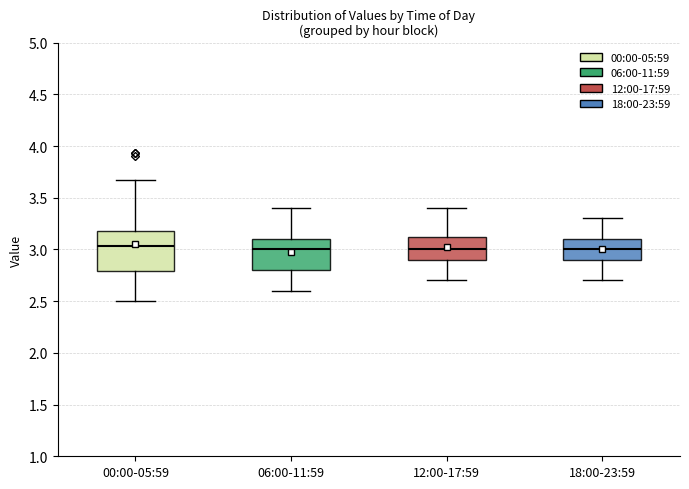

Reading left to right, transcribe this box plot: for each box, give where its median line is, the range the box spans, and where its two whiskers end, as read against the y-axis. The values are not printed on the chart, so give them approximately, as read against the axis.

00:00-05:59: median 3.05, box 2.80 to 3.20, whiskers 2.50 to 3.65
06:00-11:59: median 3.00, box 2.80 to 3.10, whiskers 2.60 to 3.40
12:00-17:59: median 3.00, box 2.90 to 3.15, whiskers 2.70 to 3.40
18:00-23:59: median 3.00, box 2.90 to 3.10, whiskers 2.70 to 3.30